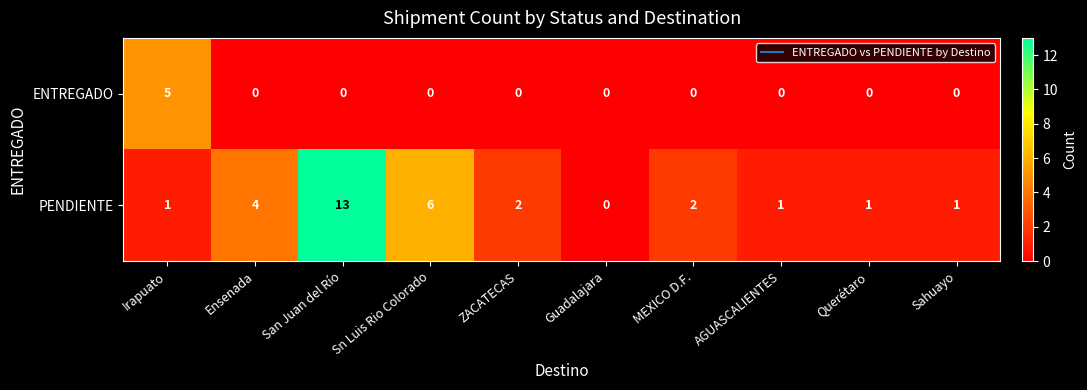

How many values in the ENTREGADO series exceed 0?

1